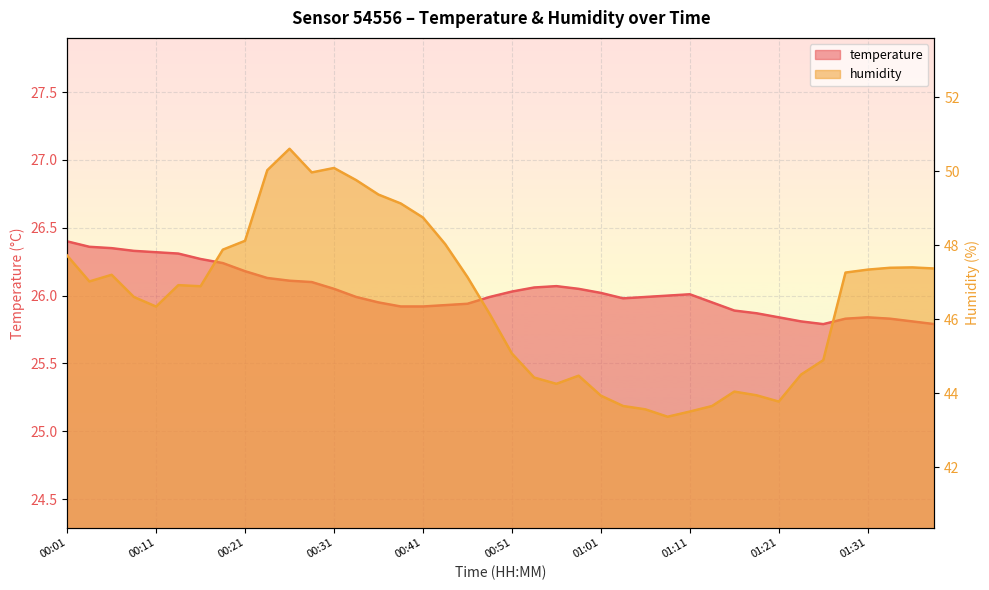

True or false: temperature and humidity cross at least once.

False